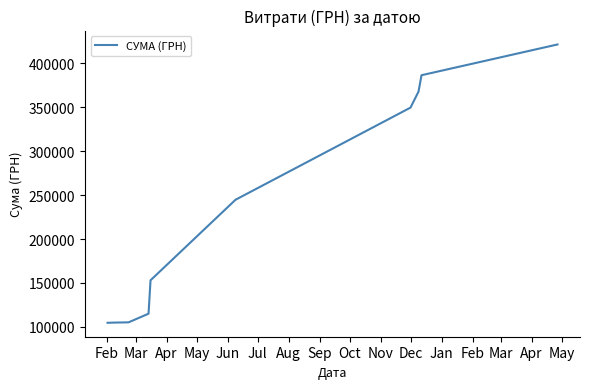

What is the minimum value shown in the chart?

104634.8